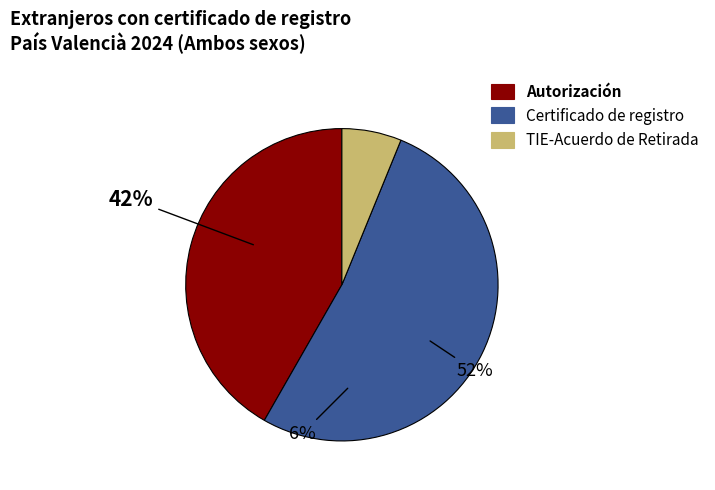

True or false: TIE-Acuerdo de Retirada accounts for 6% of the total.

True